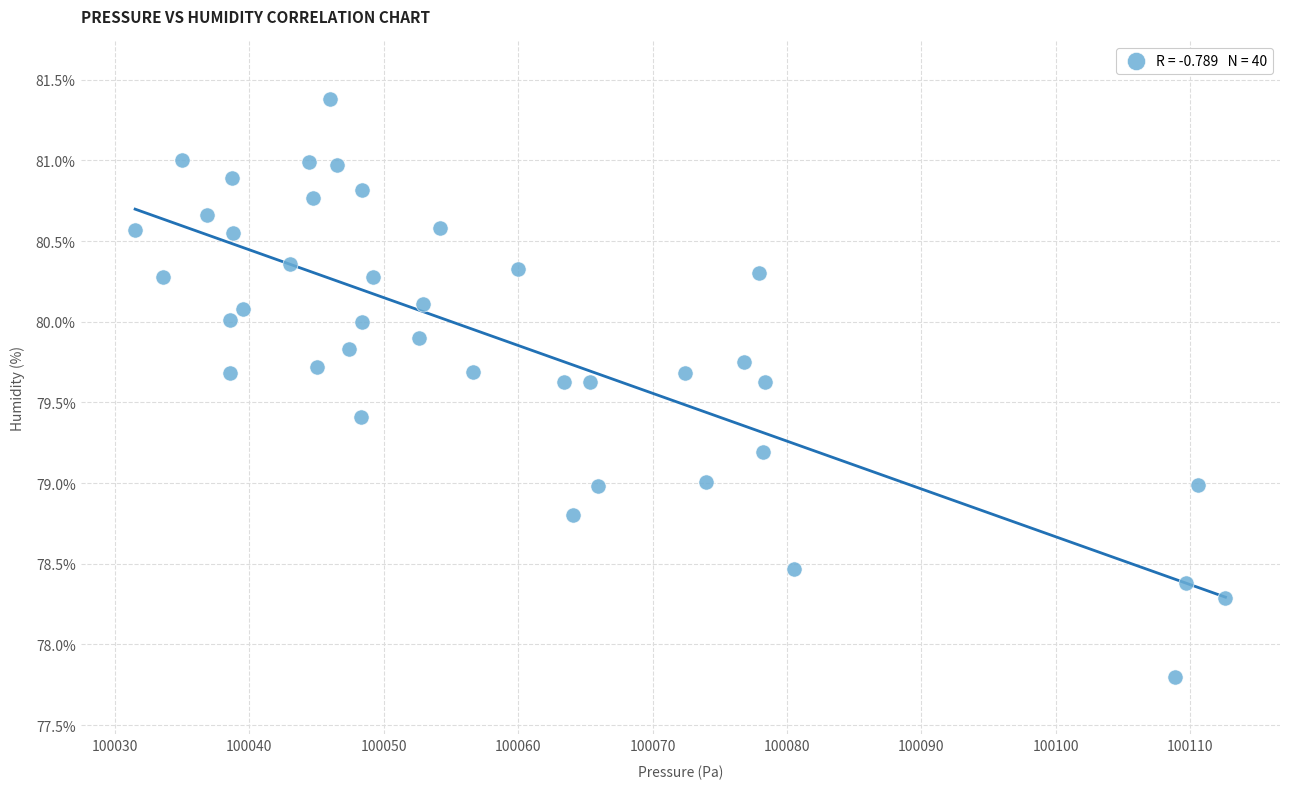

What is the range of Y values (max minus min)?

3.6